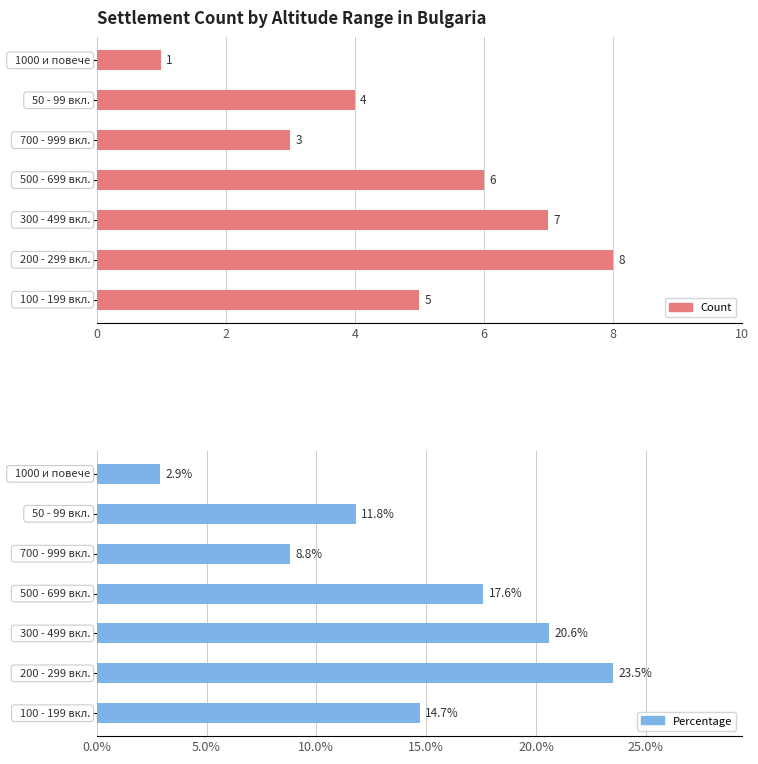

List the series in order of their peak value, highest first.

Settlement %, Settlement Count